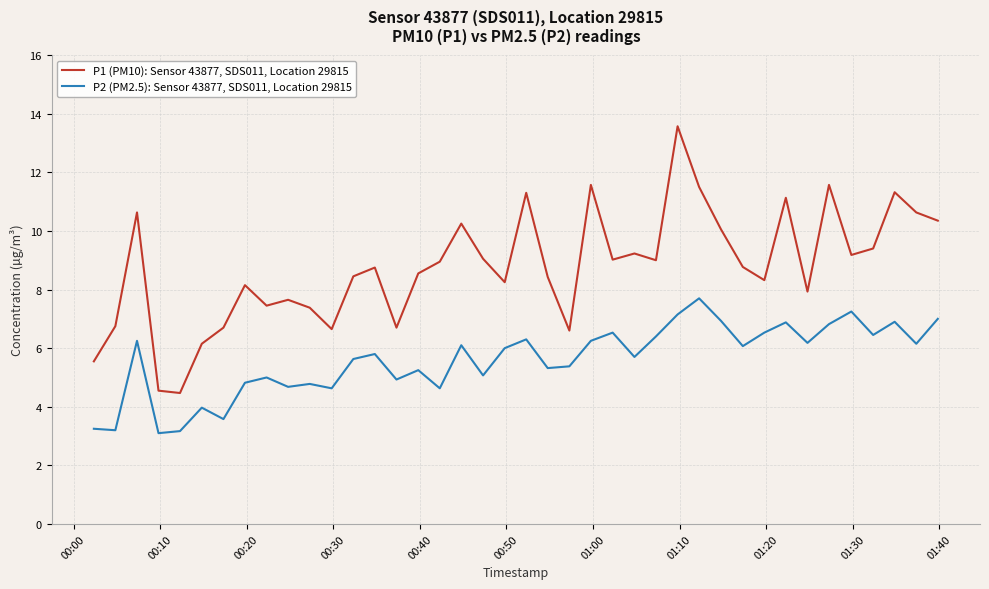

What is the difference between the maximum and minimum values in the P2 (PM2.5): Sensor 43877, SDS011, Location 29815 series?

4.6